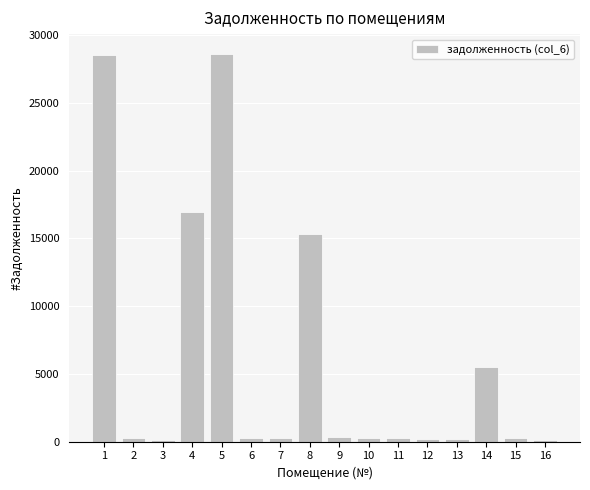

Is it true that the value at 5 is 28632.4?

True